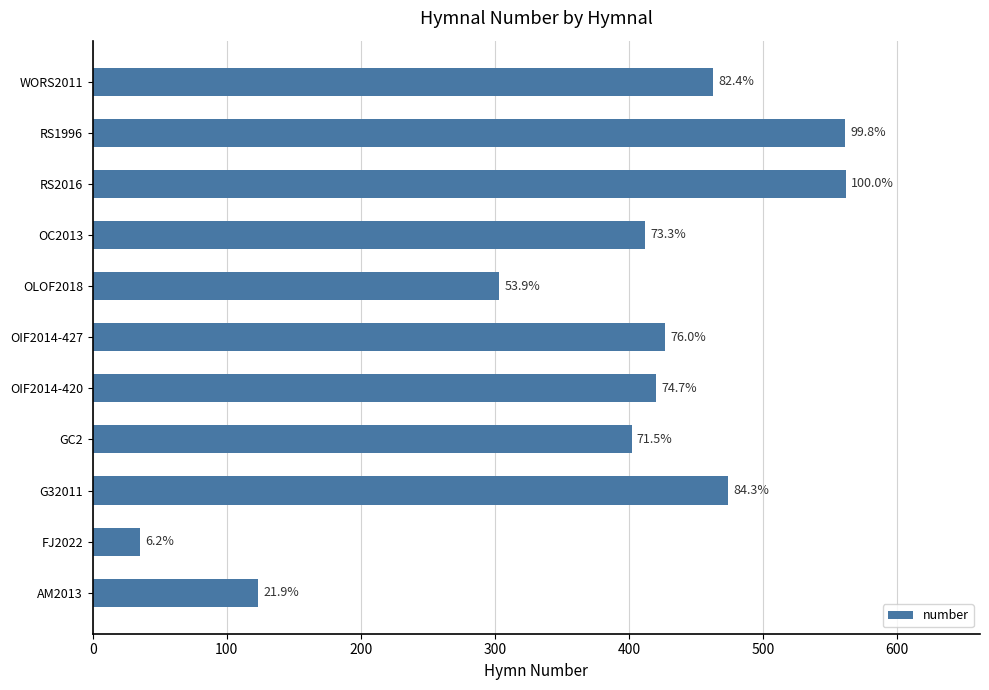

How many bars are there in total?

11